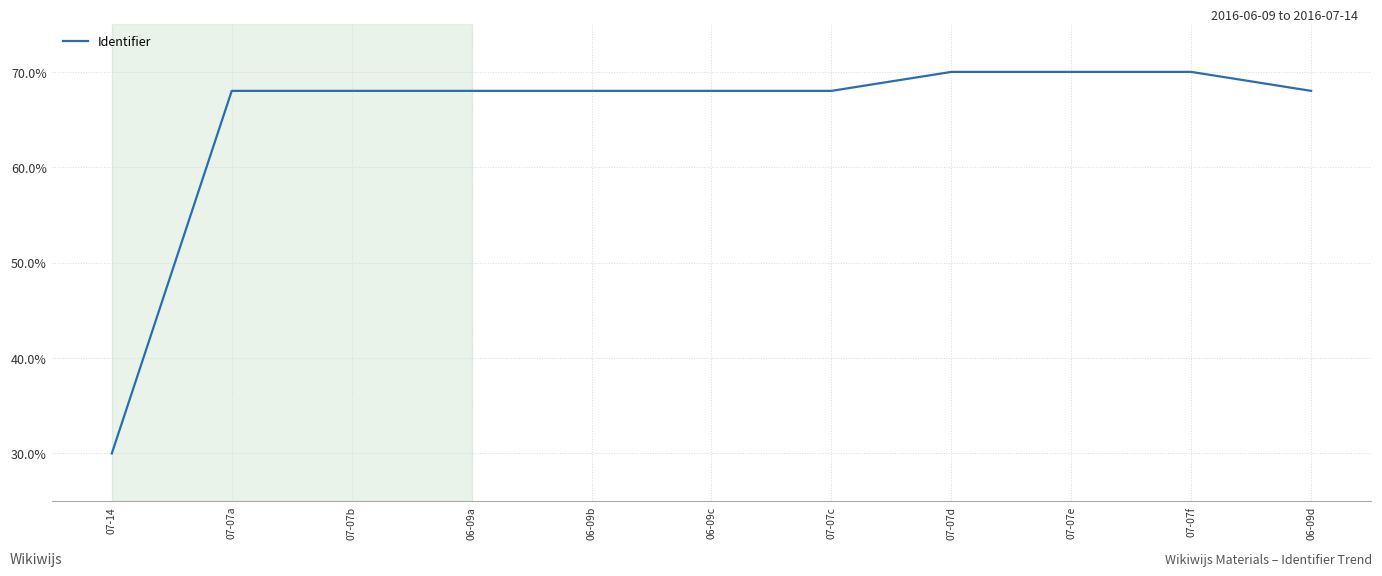

The value at 06-09c is 68.0. True or false?

True